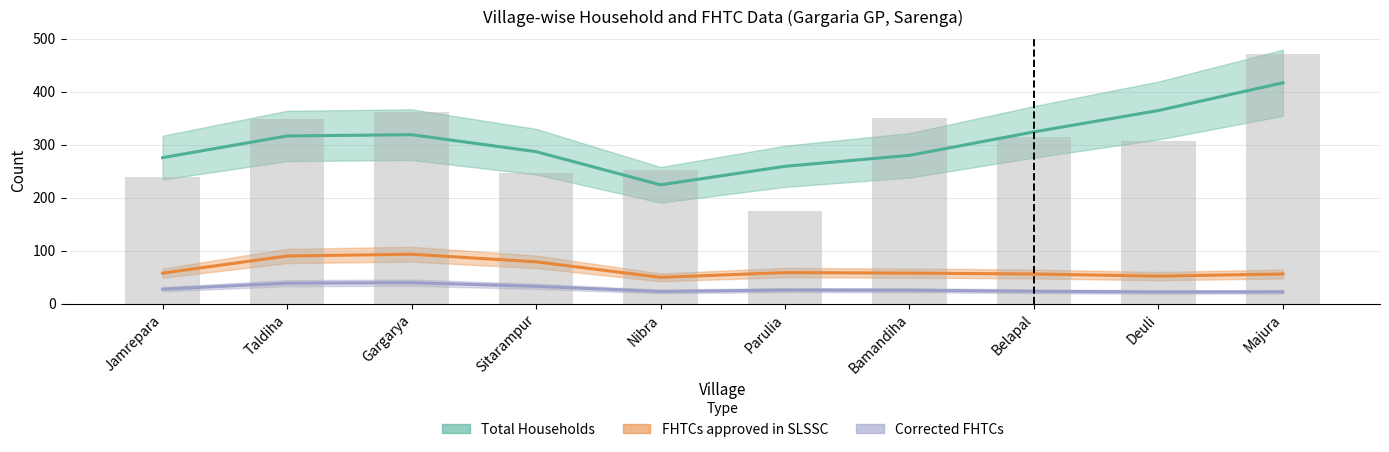

What is the total value across all series at Belapal?

390